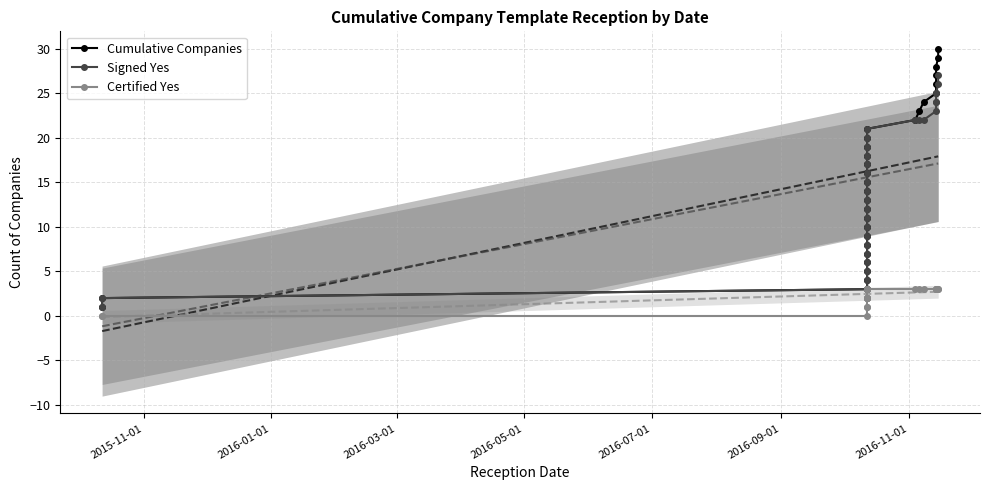

List the series in order of their peak value, highest first.

Cumulative Companies, Signed Yes, Certified Yes